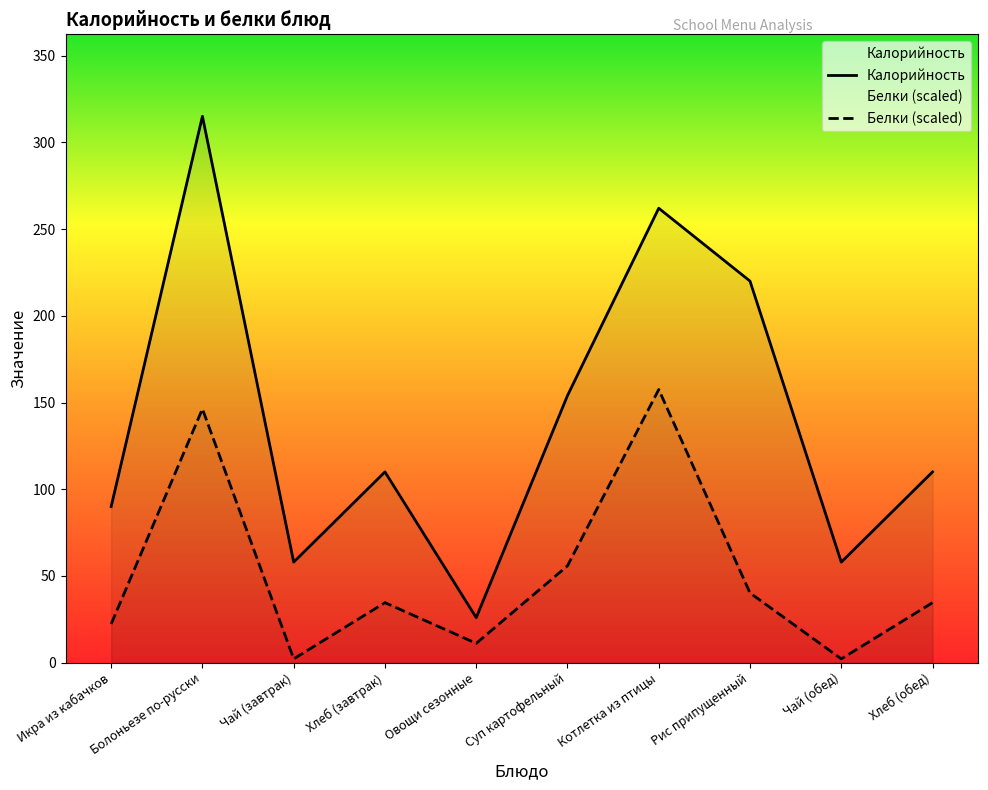

Is it true that Белки equals 146.3 at Болоньезе по-русски?

True